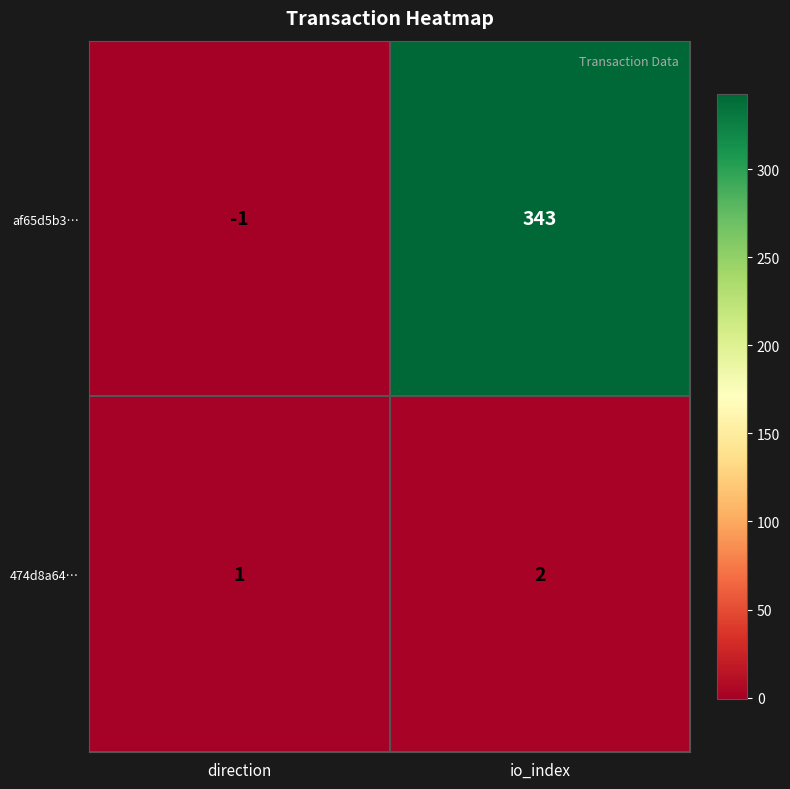

At direction, list the series in order from smallest to largest.

af65d5b3…, 474d8a64…